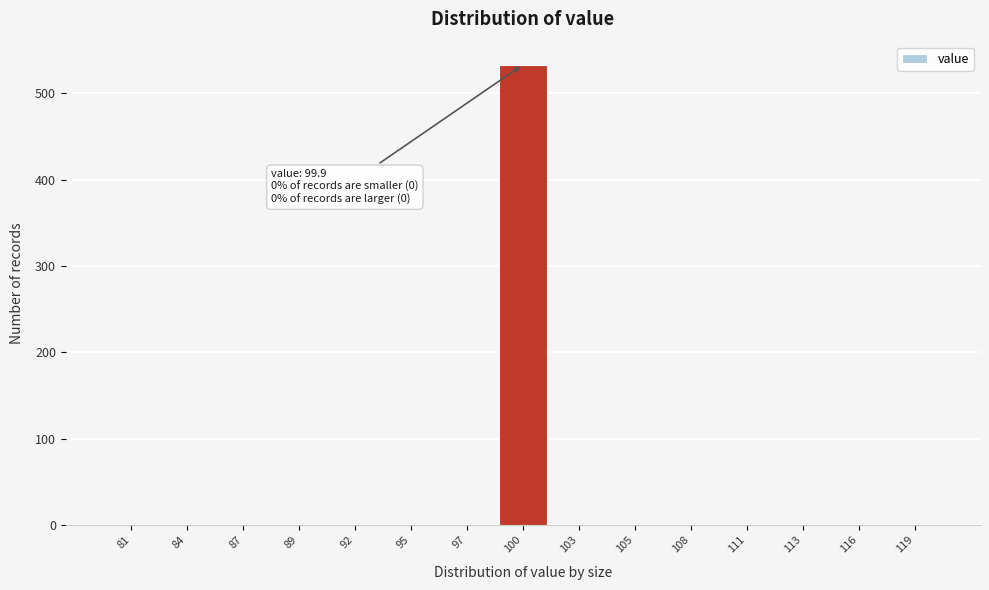

Over which range of the x-axis is the bar tallest?

98.5 to 101.0